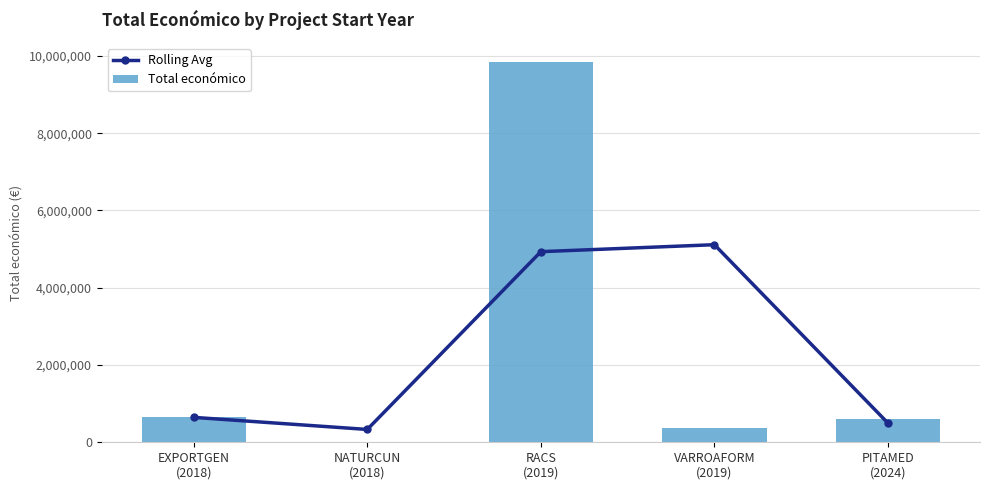

True or false: Rolling Avg has a value of 153333.8 at PITAMED
(2024).

False